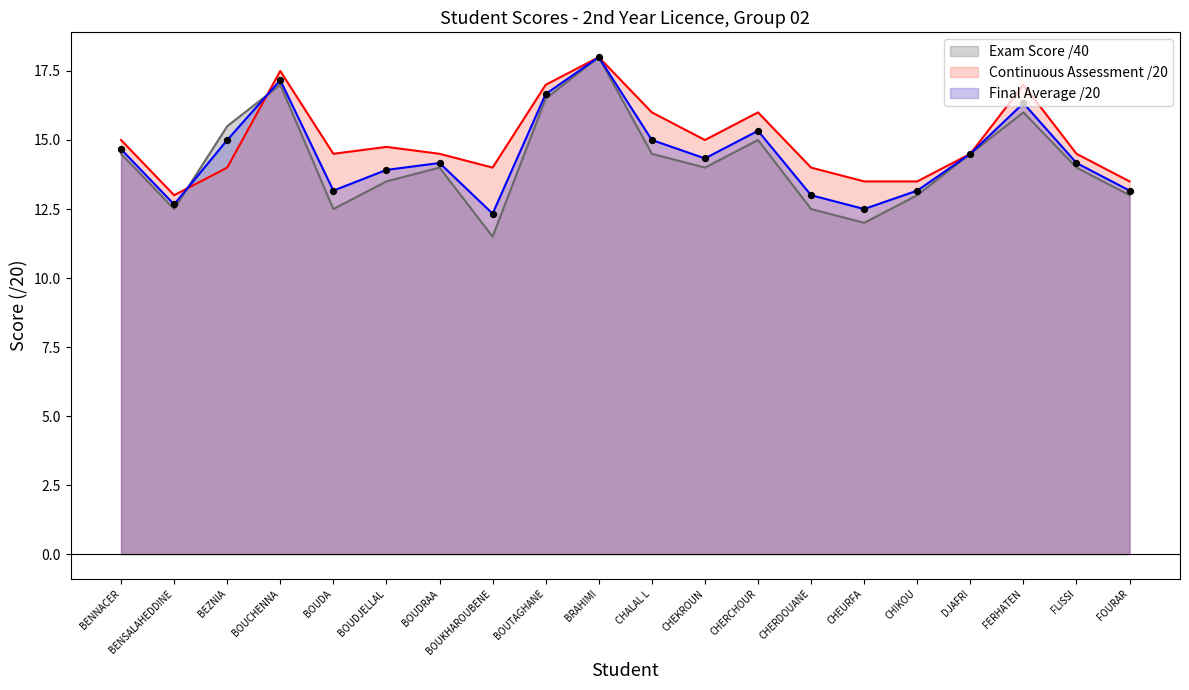

At how many categories does at least one series exceed 17?

2